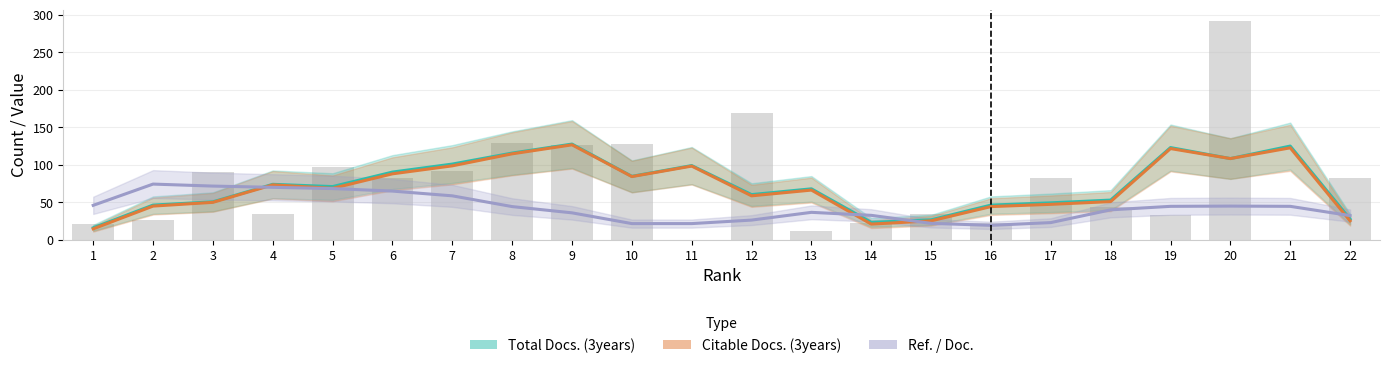

Rank the series by their maximum value, from highest to lowest.

Total Docs. (3years), Citable Docs. (3years), Ref. / Doc.